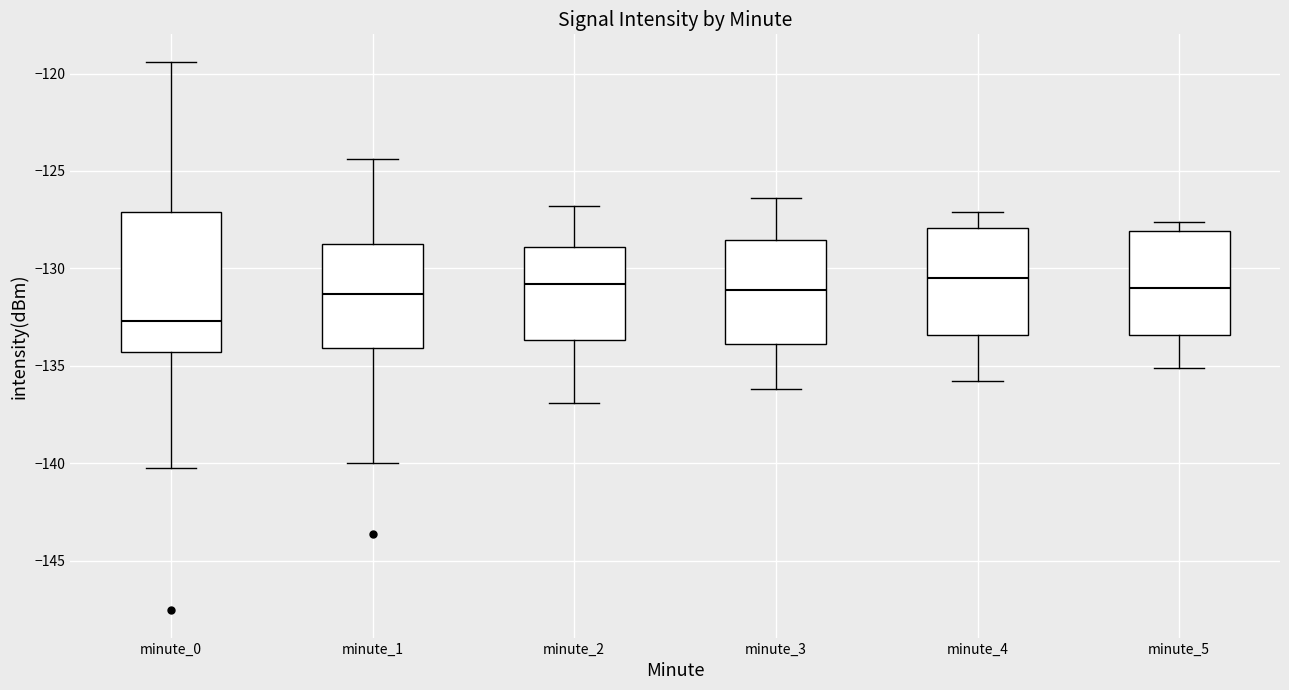

Reading left to right, transcribe this box plot: for each box, give where its median line is, the range the box spans, and where its two whiskers end, as read against the y-axis. The values are not printed on the chart, so give them approximately, as read against the axis.

minute_0: median -132.5, box -134.5 to -127.0, whiskers -140.0 to -119.5
minute_1: median -131.5, box -134.0 to -128.5, whiskers -140.0 to -124.5
minute_2: median -131.0, box -133.5 to -129.0, whiskers -137.0 to -127.0
minute_3: median -131.0, box -134.0 to -128.5, whiskers -136.0 to -126.5
minute_4: median -130.5, box -133.5 to -128.0, whiskers -136.0 to -127.0
minute_5: median -131.0, box -133.5 to -128.0, whiskers -135.0 to -127.5